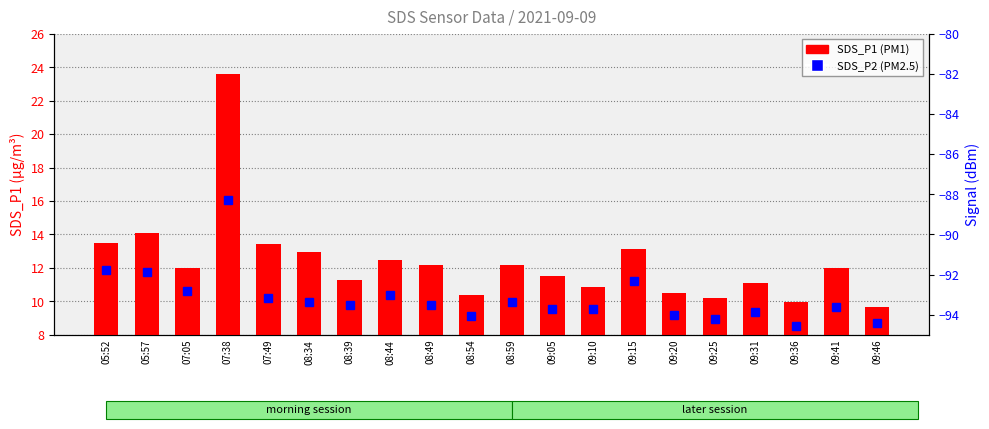

What is the difference between the SDS_P2 values at 09:05 and 07:38?

6.5